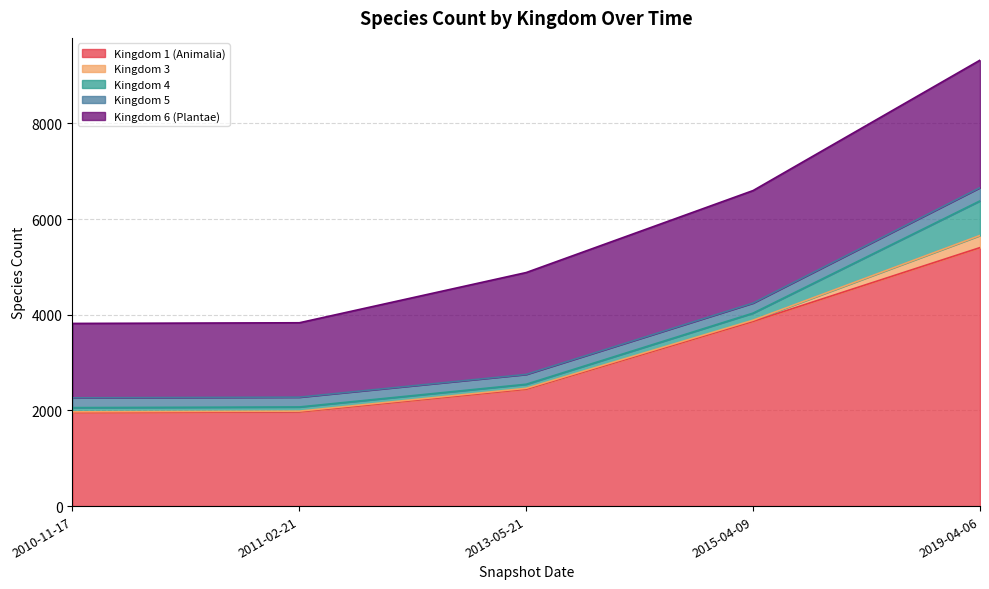

Is it true that Kingdom 5 equals 135 at 2015-04-09?

False